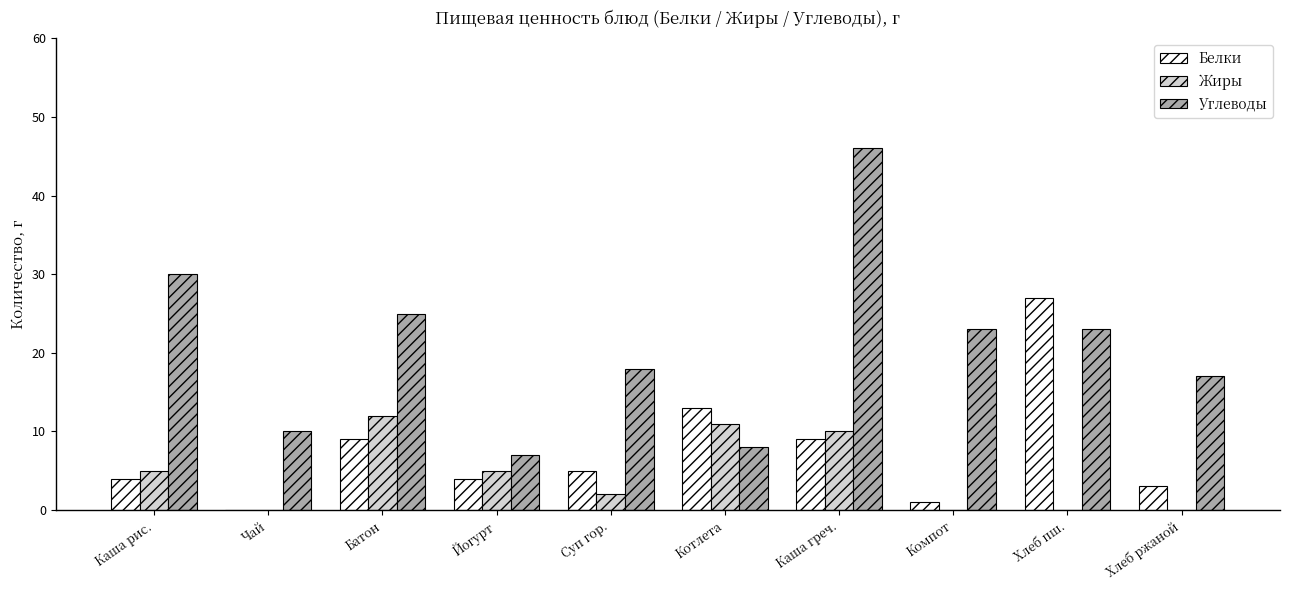

What is the average value of the Углеводы series?

21